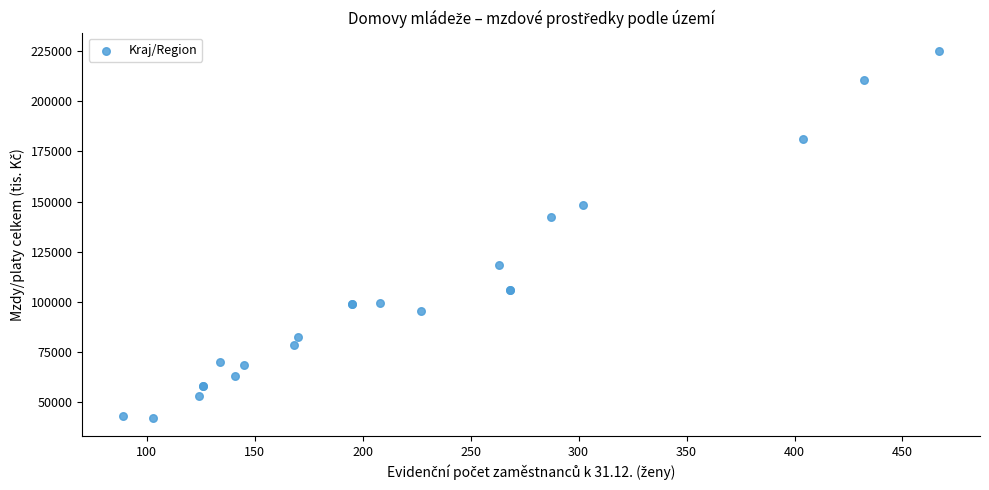

What Y value in the scatter plot is closest to 133717?

142258.5